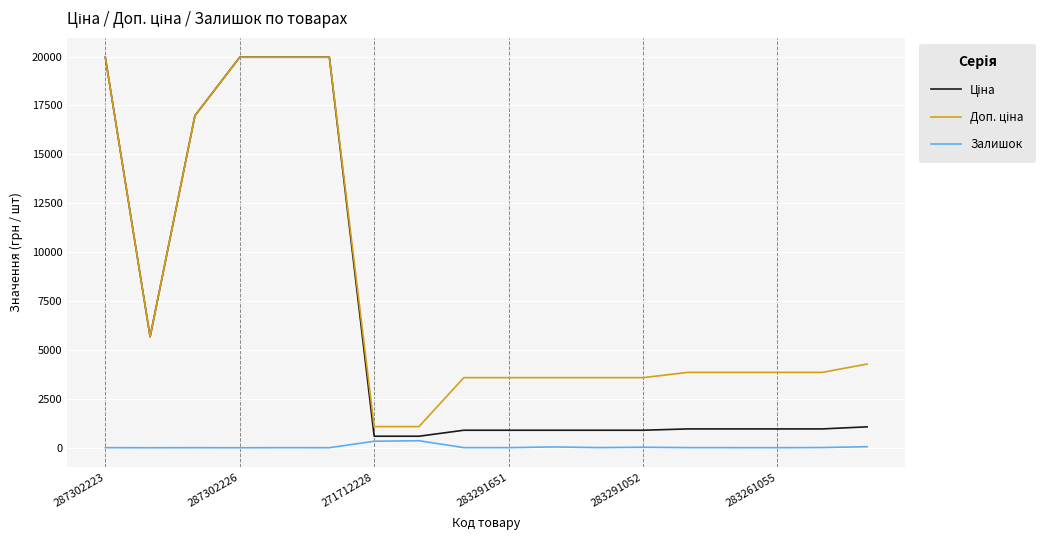

How many lines are shown in the chart?

3